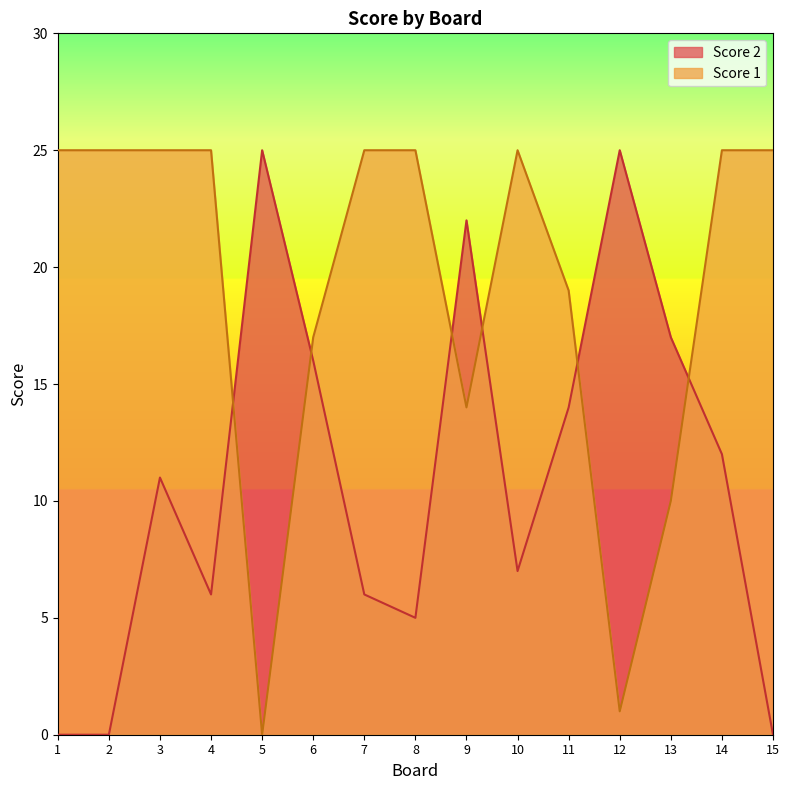

The Score 1 series shows 25 at 2. True or false?

True